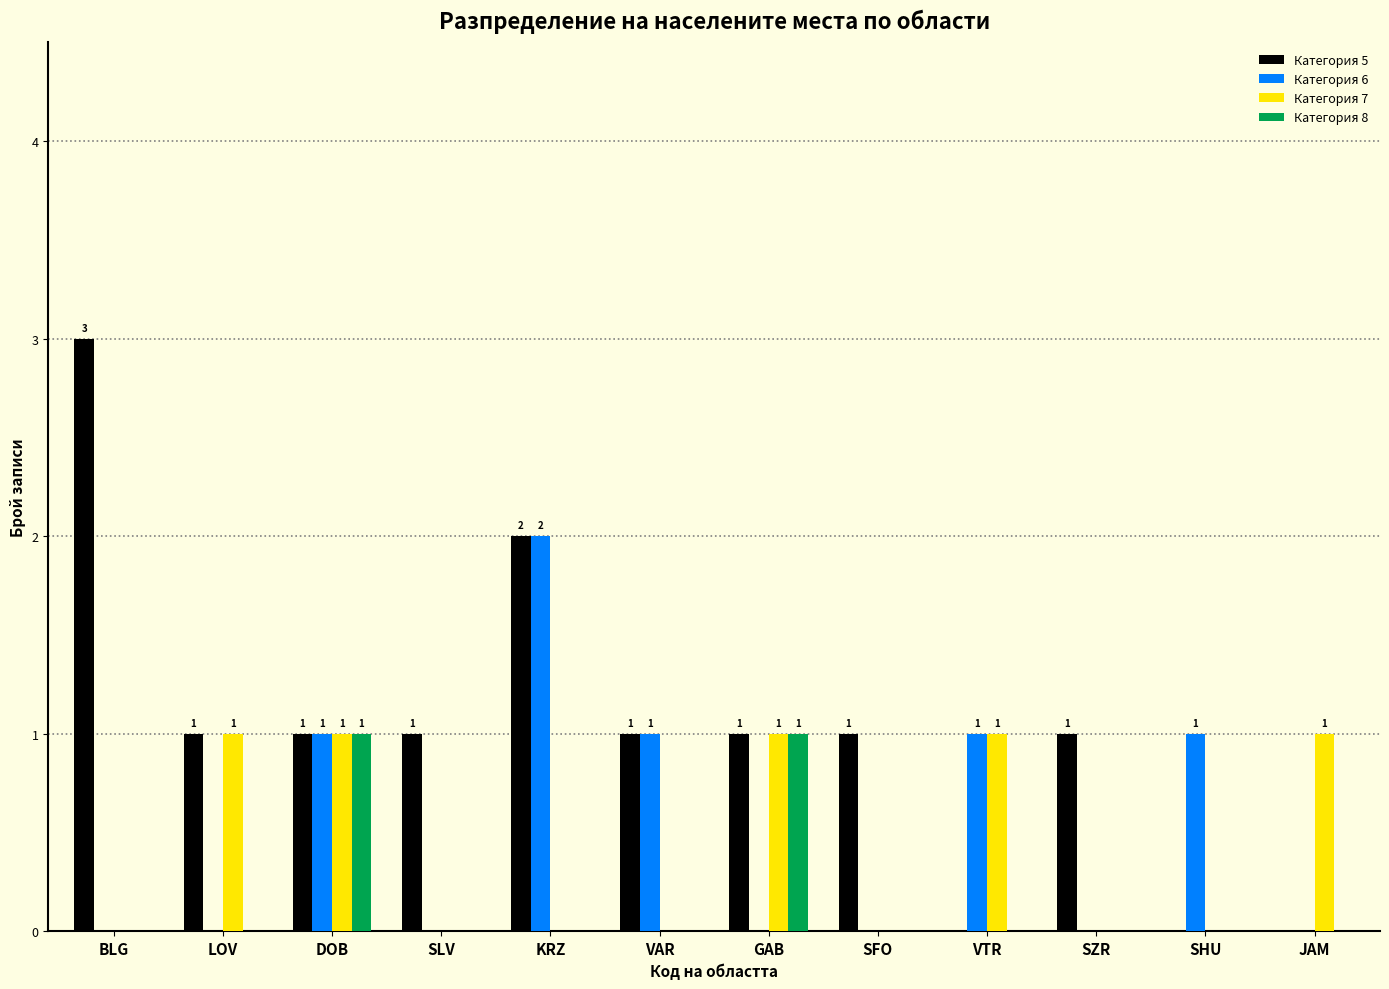

The Категория 5 series shows 0 at VTR. True or false?

True